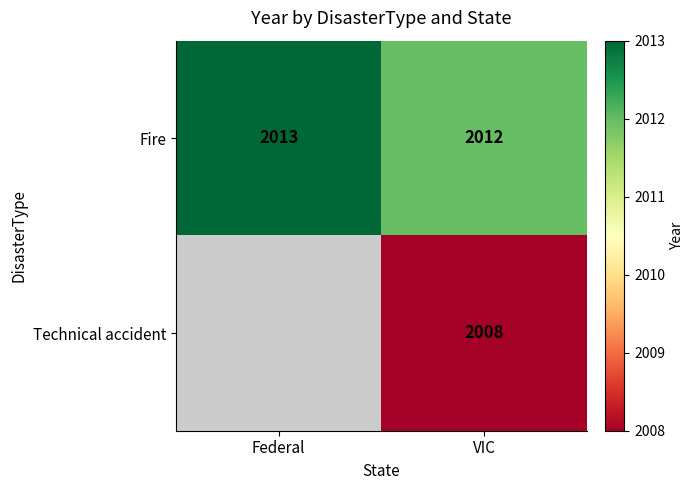

How many values in the Fire series are below 2013?

1